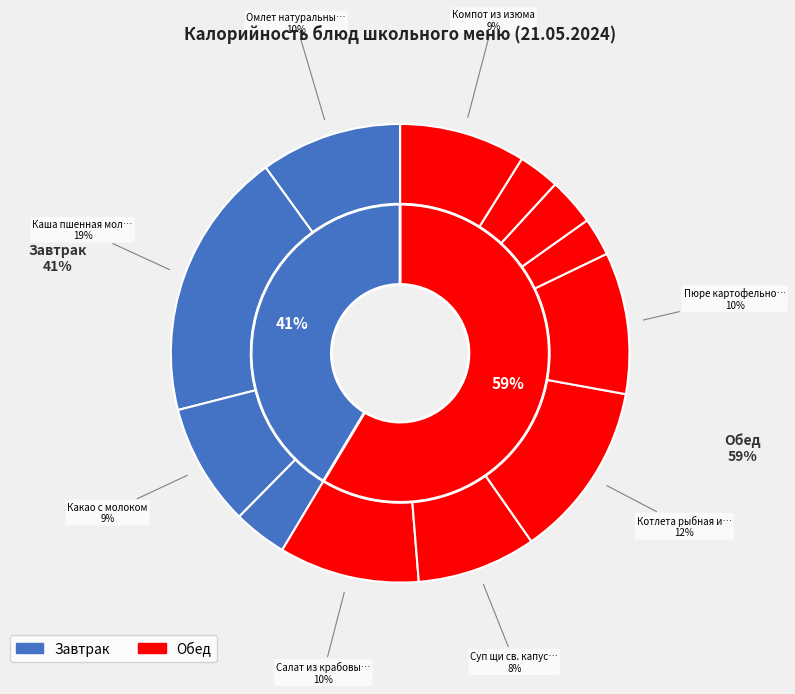

To the nearest percent, what portion does Какао с молоком represent?

9%